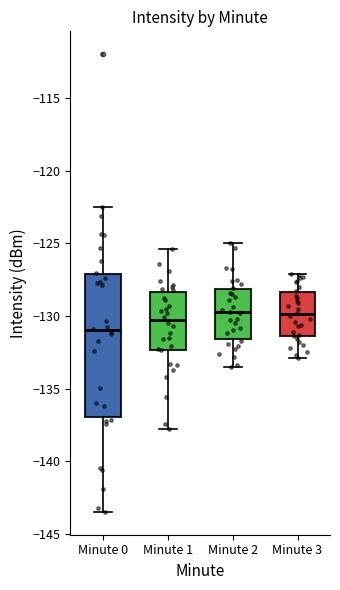

Reading left to right, transcribe this box plot: for each box, give where its median line is, the range the box spans, and where its two whiskers end, as read against the y-axis. The values are not printed on the chart, so give them approximately, as read against the axis.

Minute 0: median -131.0, box -137.0 to -127.0, whiskers -143.5 to -122.5
Minute 1: median -130.5, box -132.5 to -128.5, whiskers -138.0 to -125.5
Minute 2: median -129.5, box -131.5 to -128.0, whiskers -133.5 to -125.0
Minute 3: median -130.0, box -131.5 to -128.5, whiskers -133.0 to -127.0